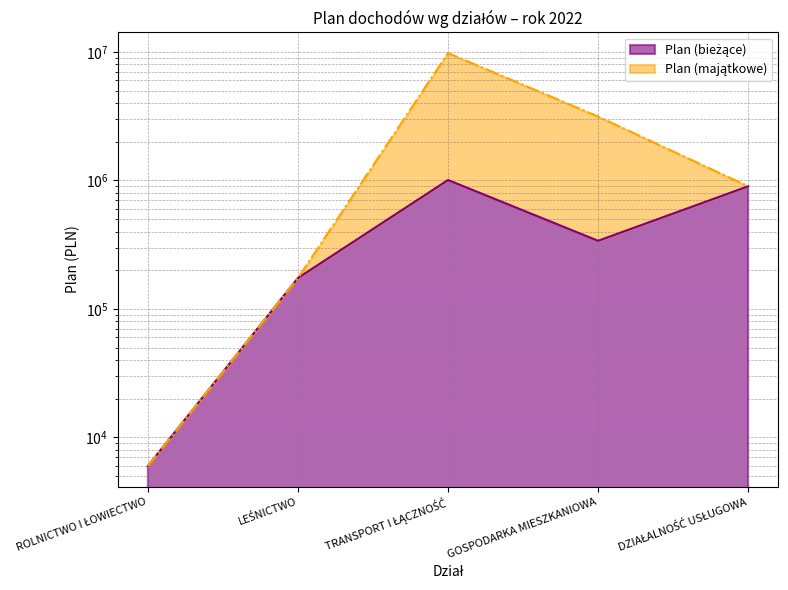

What is the difference between the highest and lowest values at TRANSPORT I ŁĄCZNOŚĆ?

8781542